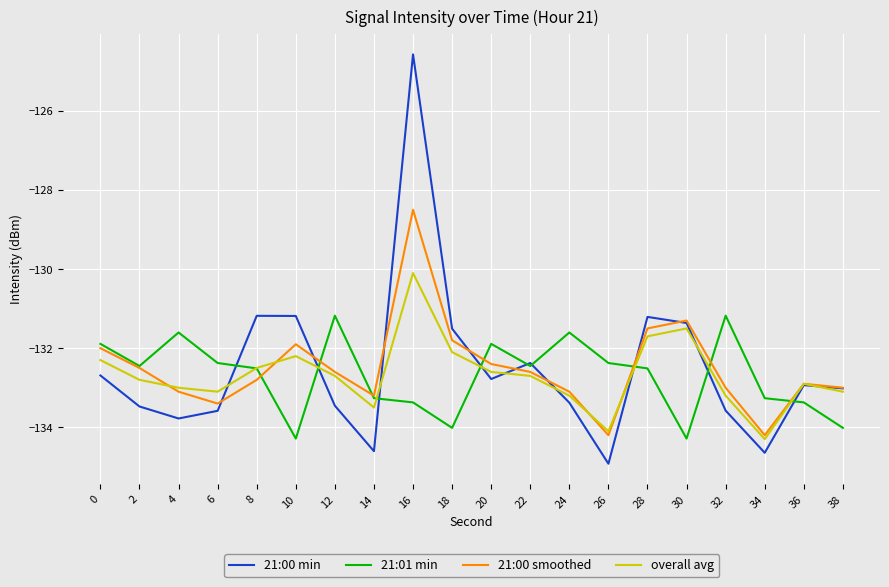

Is it true that 21:01 min equals -131.2 at 12?

True